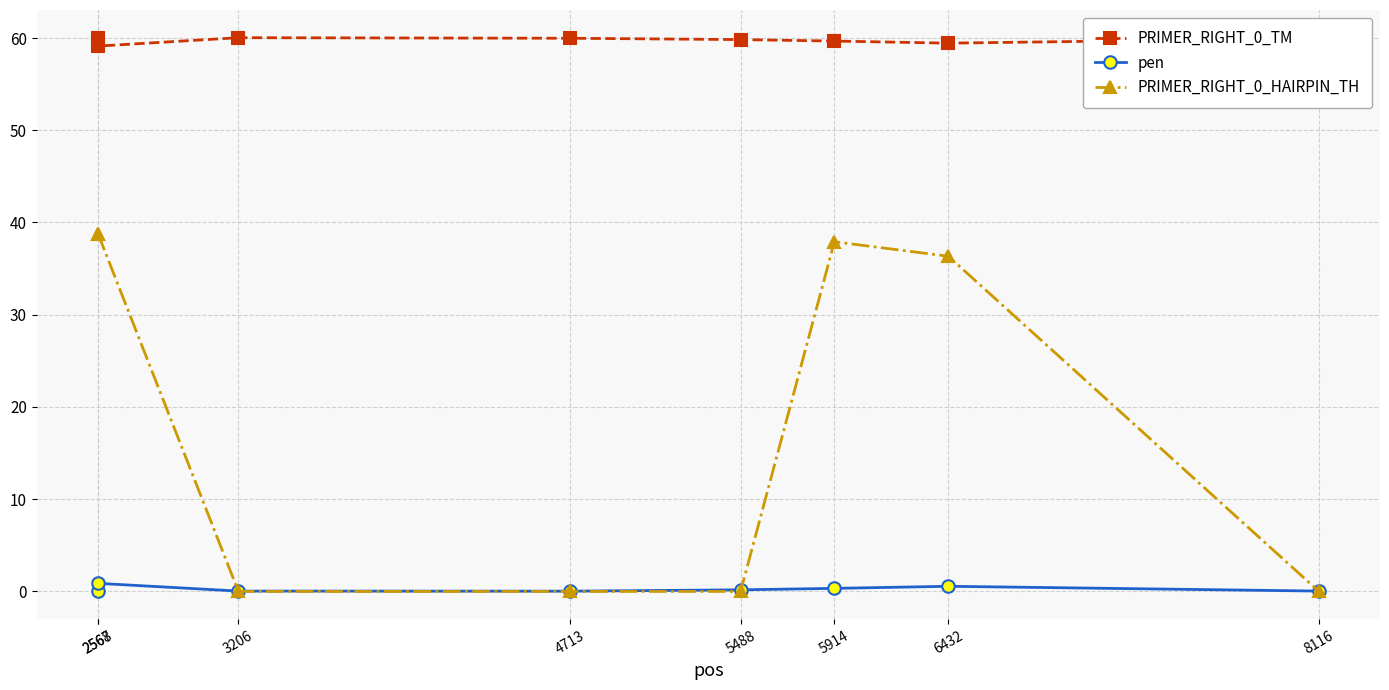

What is the value of the PRIMER_RIGHT_0_TM point at the 5th from the left?

59.8